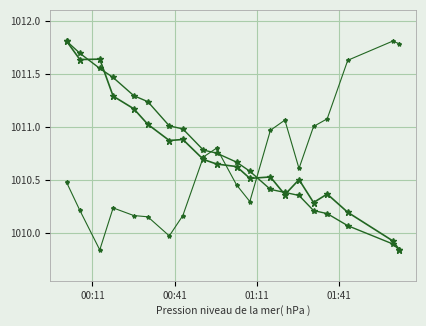

How many series are shown in this chart?

3